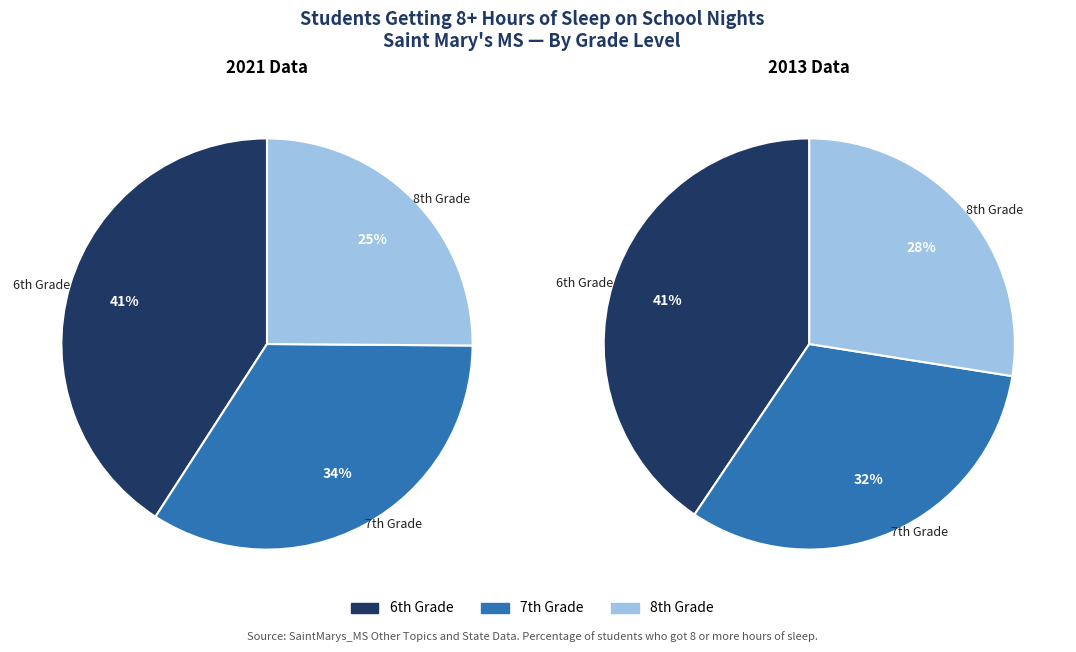

Rank the categories by value from highest to lowest.

6th Grade, 7th Grade, 8th Grade